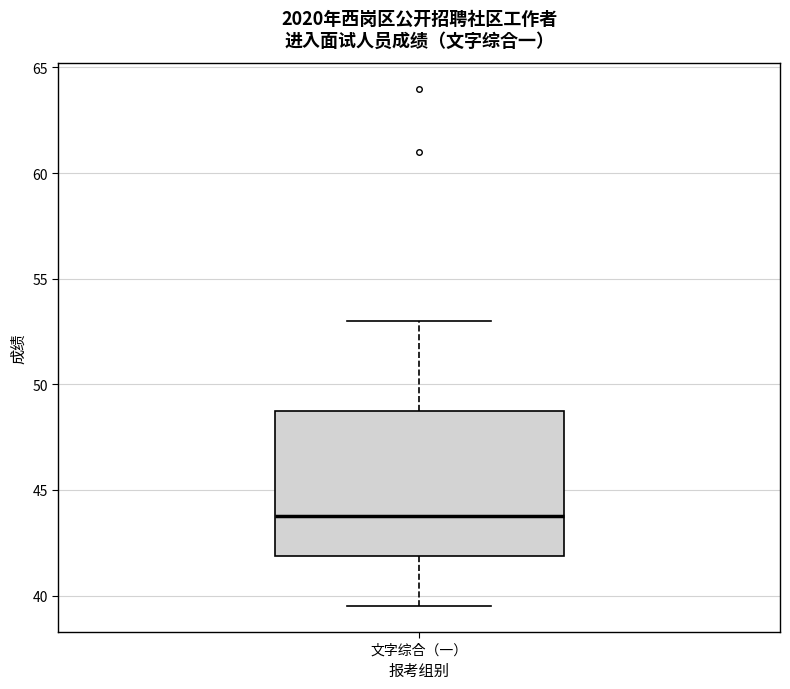

Where is the upper edge of the box for 文字综合（一） on the y-axis? The values are not printed on the chart, so give them approximately, as read against the axis.

49.0